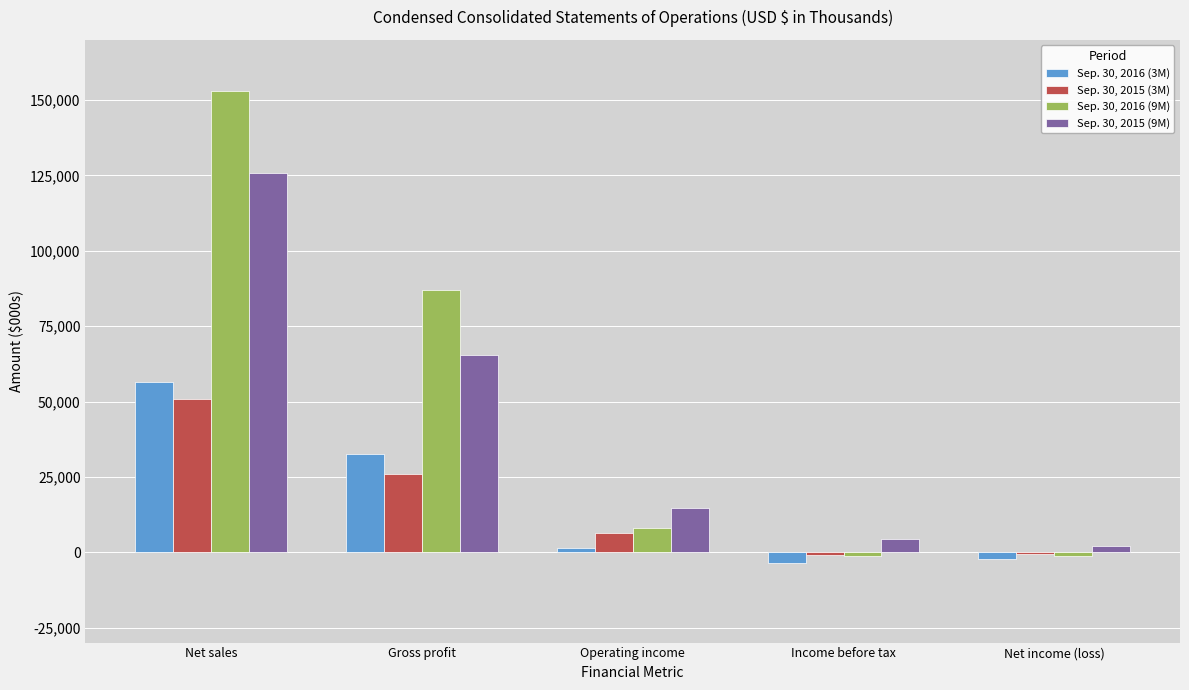

What is the greatest value displayed?

153132